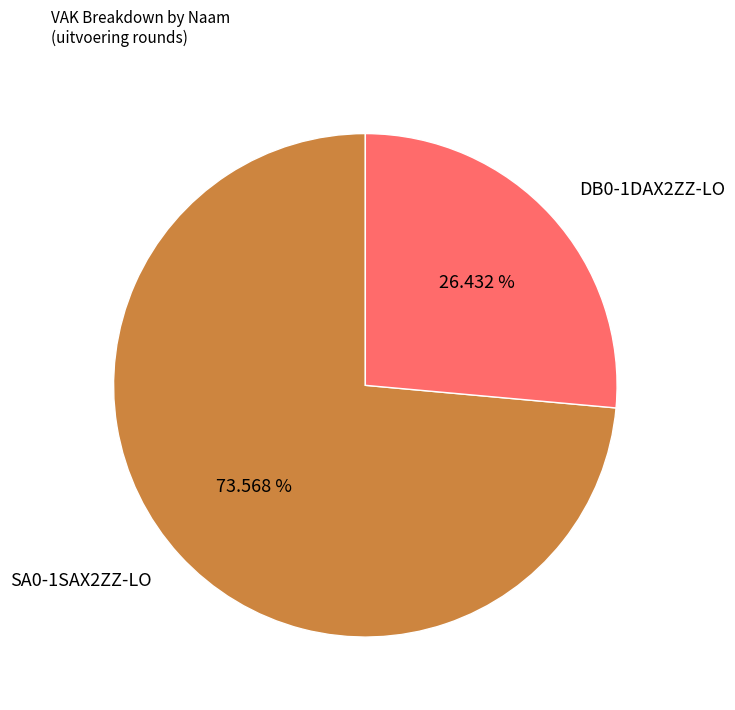

What is the majority slice?

SA0-1SAX2ZZ-LO